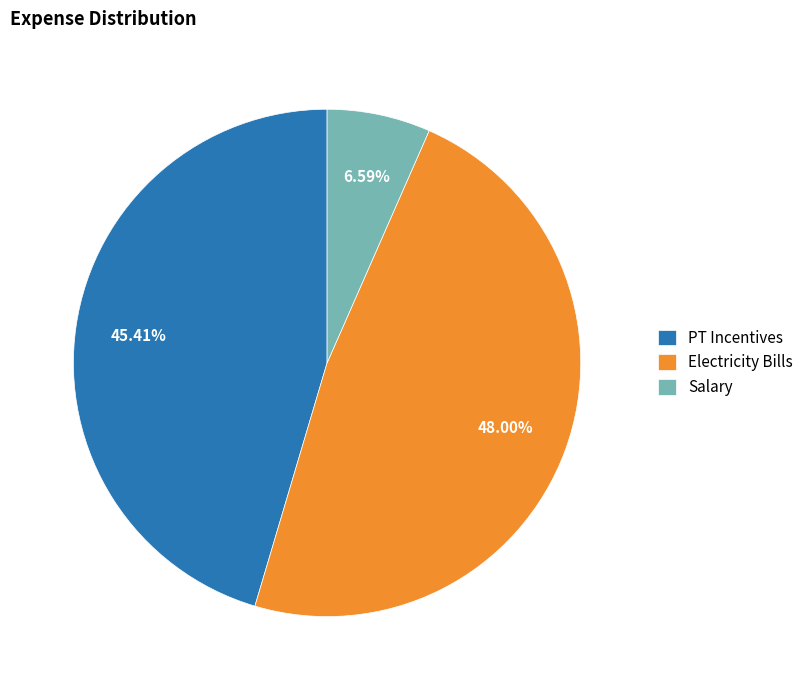

Do PT Incentives and Electricity Bills together represent more than half of the pie?

Yes